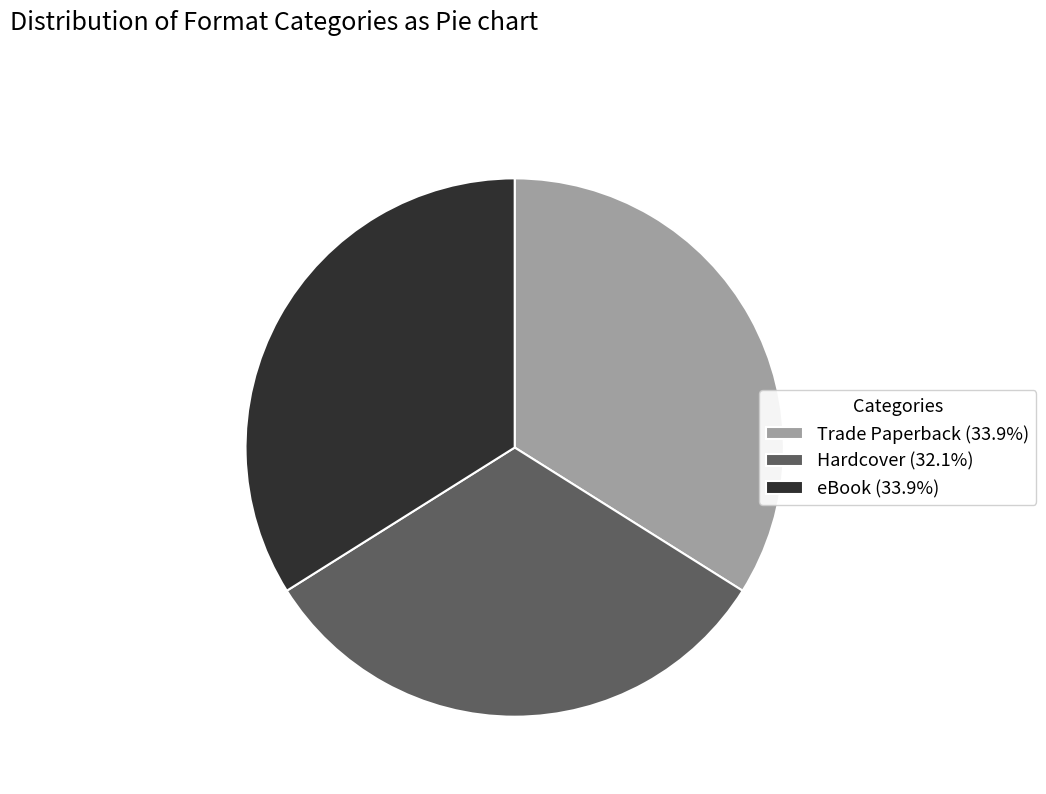

What is the smallest slice in the pie chart?

Hardcover